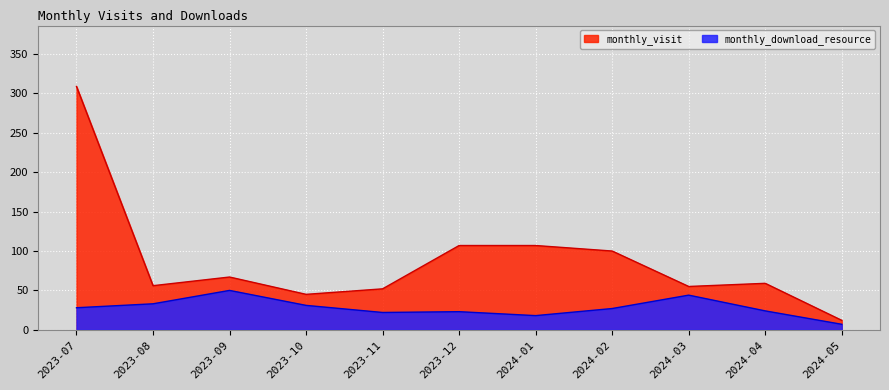

Reading left to right, transcribe all the data shown in this chart.

monthly_visit: 2023-07=309	2023-08=56	2023-09=67	2023-10=45	2023-11=52	2023-12=107	2024-01=107	2024-02=100	2024-03=55	2024-04=59	2024-05=12
monthly_download_resource: 2023-07=28	2023-08=33	2023-09=50	2023-10=31	2023-11=22	2023-12=23	2024-01=18	2024-02=27	2024-03=44	2024-04=24	2024-05=7